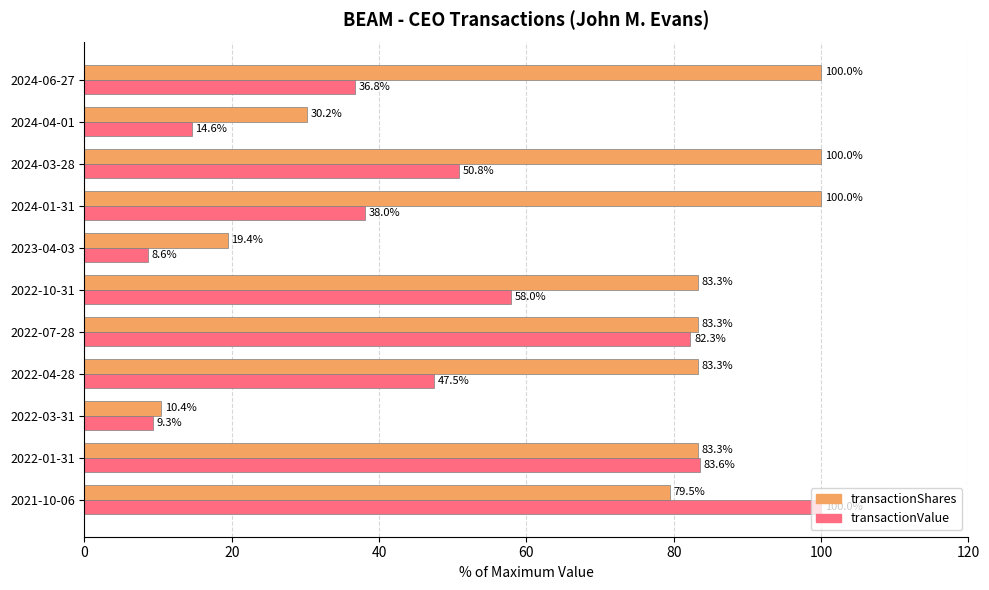

Where is transactionValue nearest to the value 54?

2024-03-28